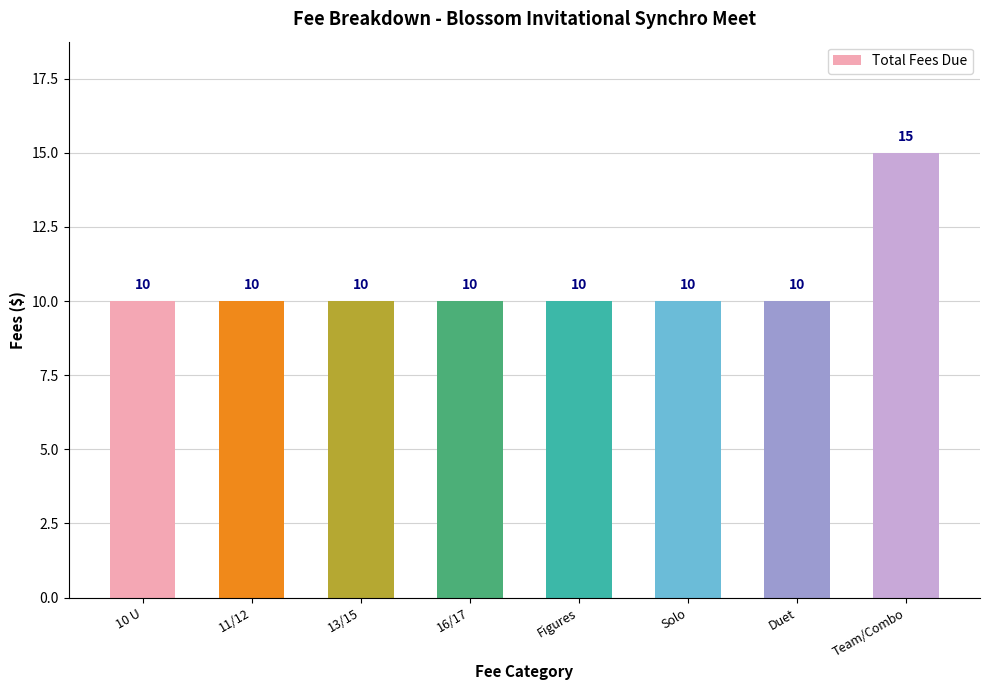

How many series are shown in this chart?

1